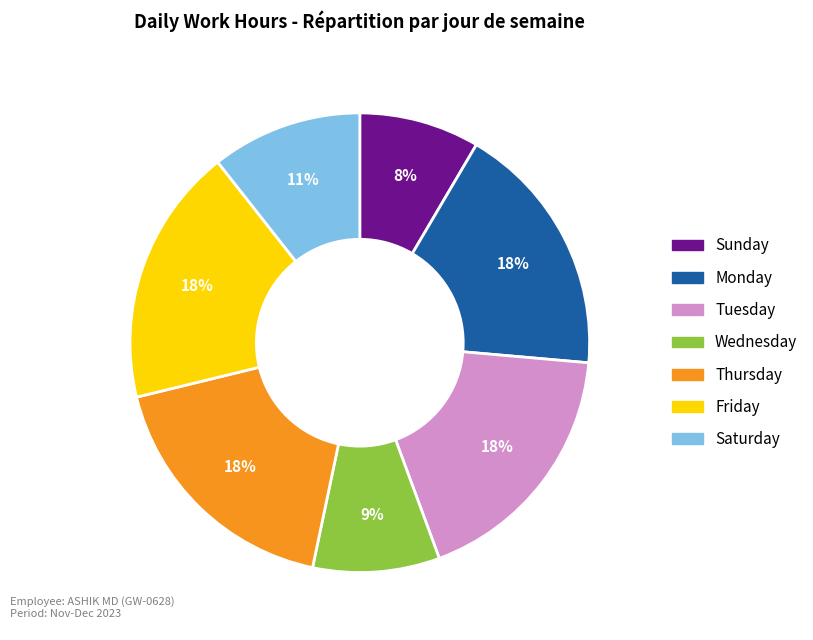

Does any single category account for the majority?

No